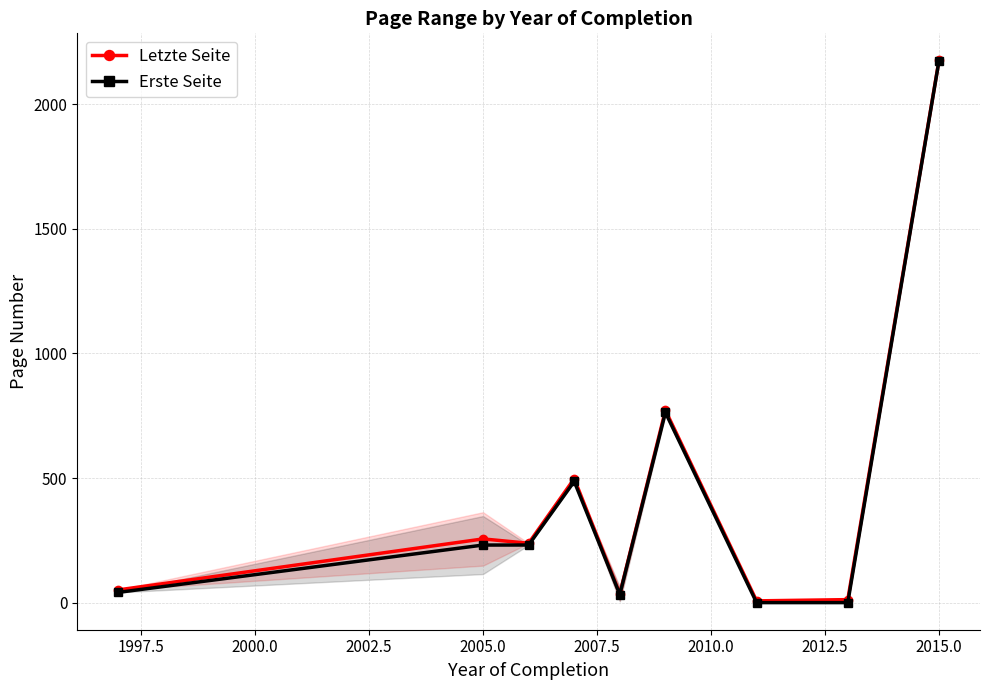

Rank the series by their maximum value, from lowest to highest.

Erste Seite, Letzte Seite